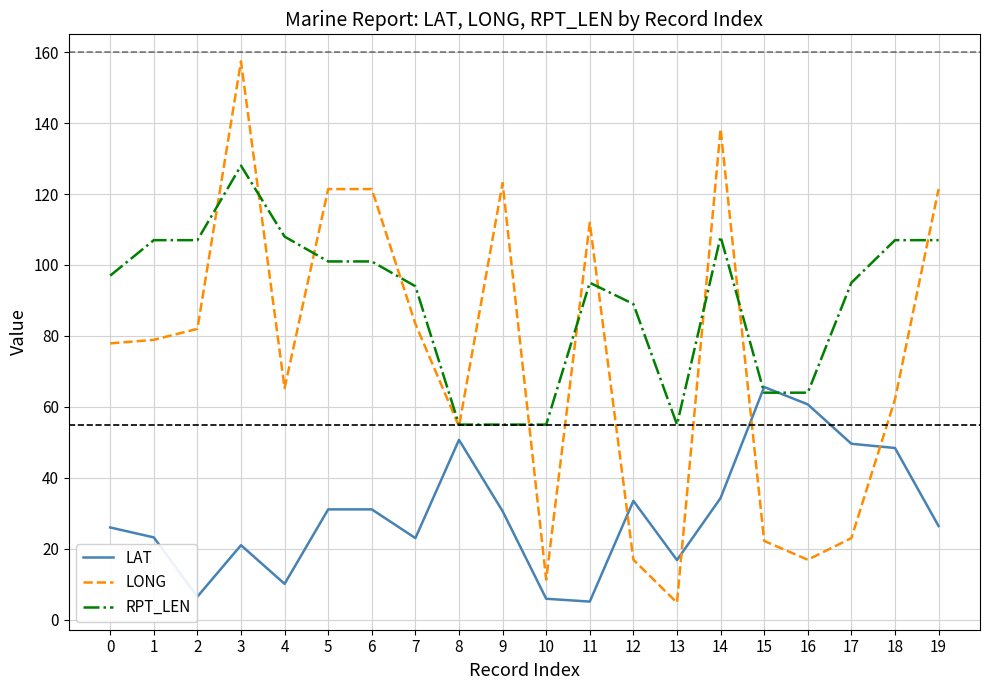

What is the sum of the RPT_LEN values at 3 and 13?

183.0